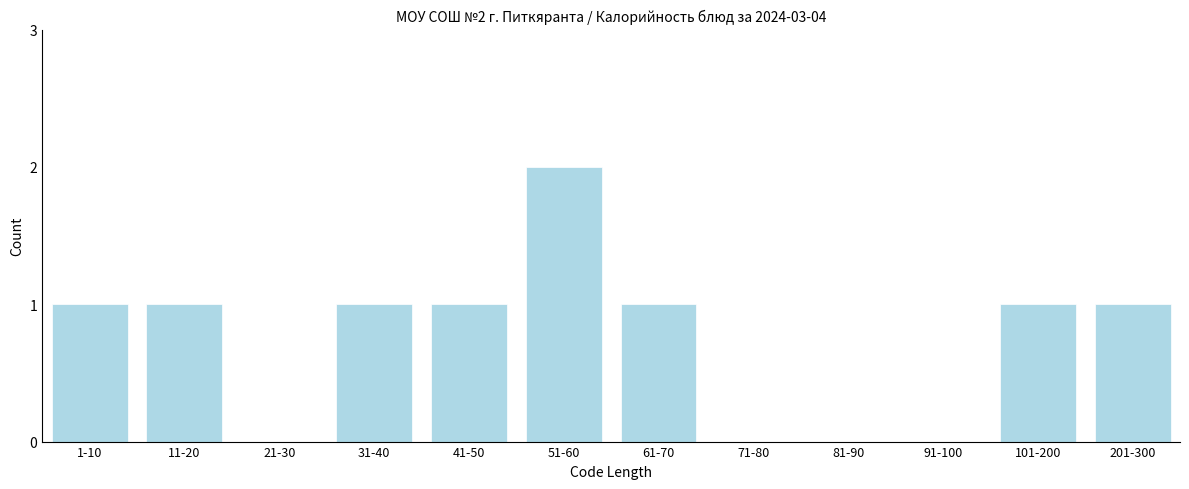

Reading right to left, transcribe all the data shown in this chart.

201-300=1	101-200=1	91-100=0	81-90=0	71-80=0	61-70=1	51-60=2	41-50=1	31-40=1	21-30=0	11-20=1	1-10=1